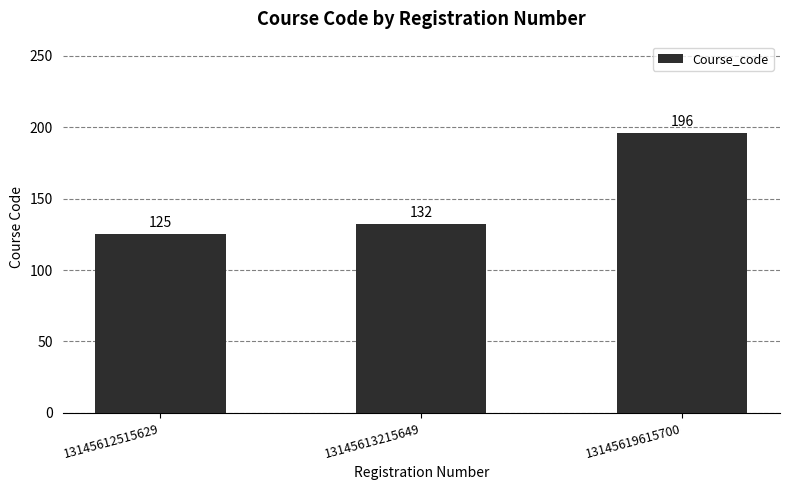

What is the value of the 3rd bar from the left?

196